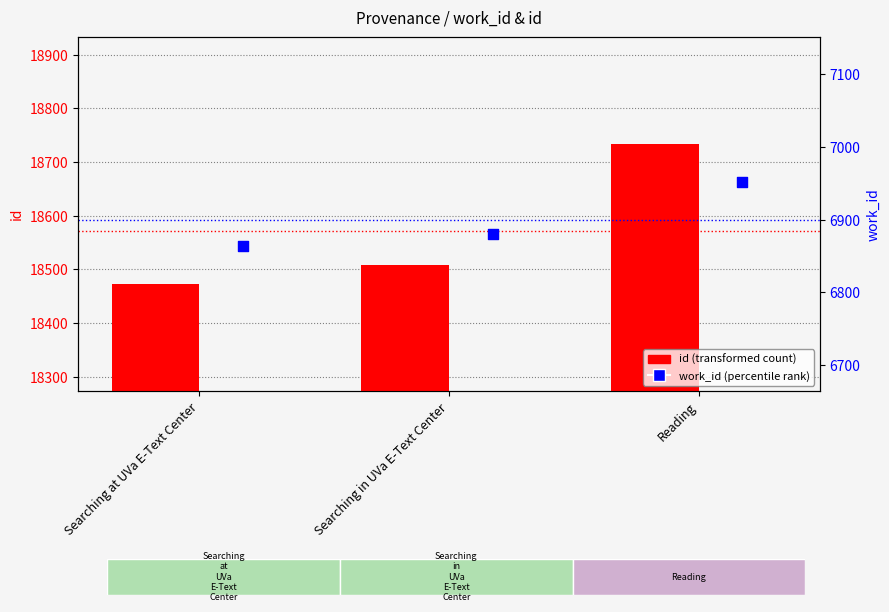

Which series has the largest total across all categories?

id (transformed count)